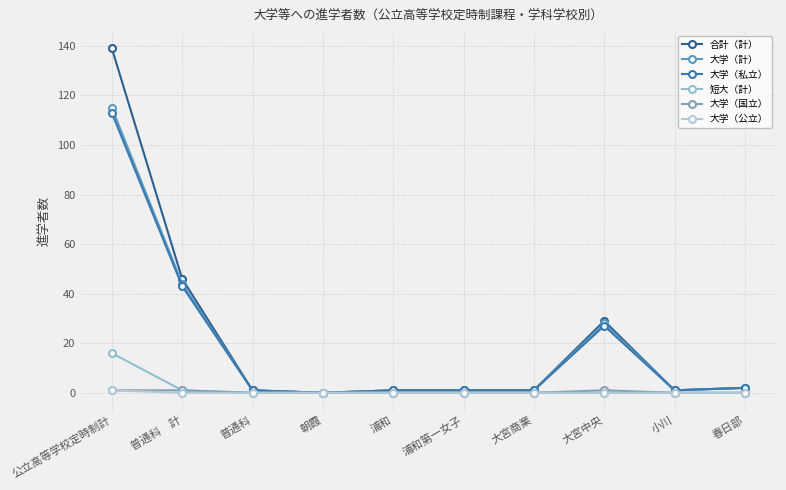

What is the maximum value shown in the chart?

139